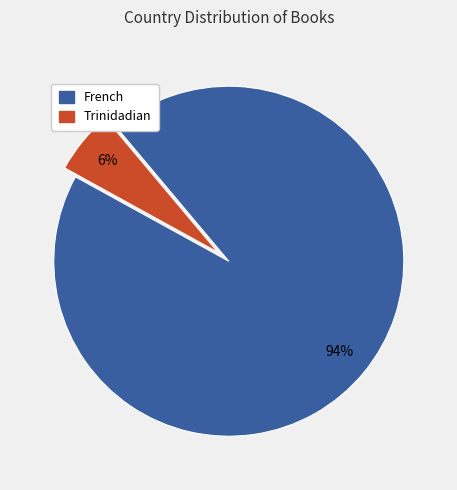

Is there any slice that represents more than half of the pie?

Yes